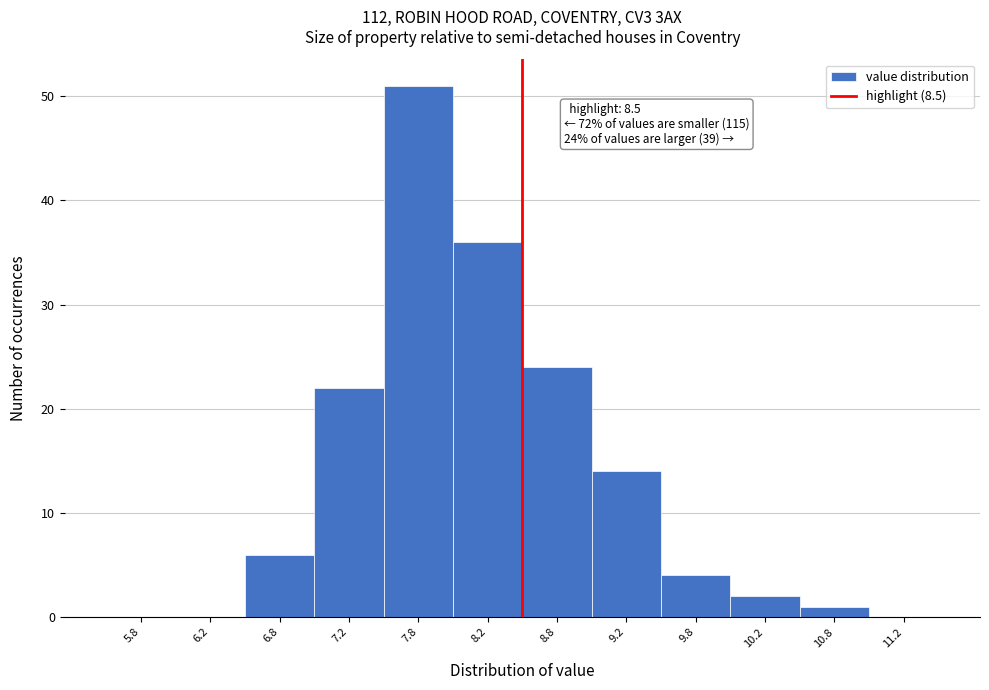

Over which range of the x-axis is the bar tallest?

7.5 to 8.0